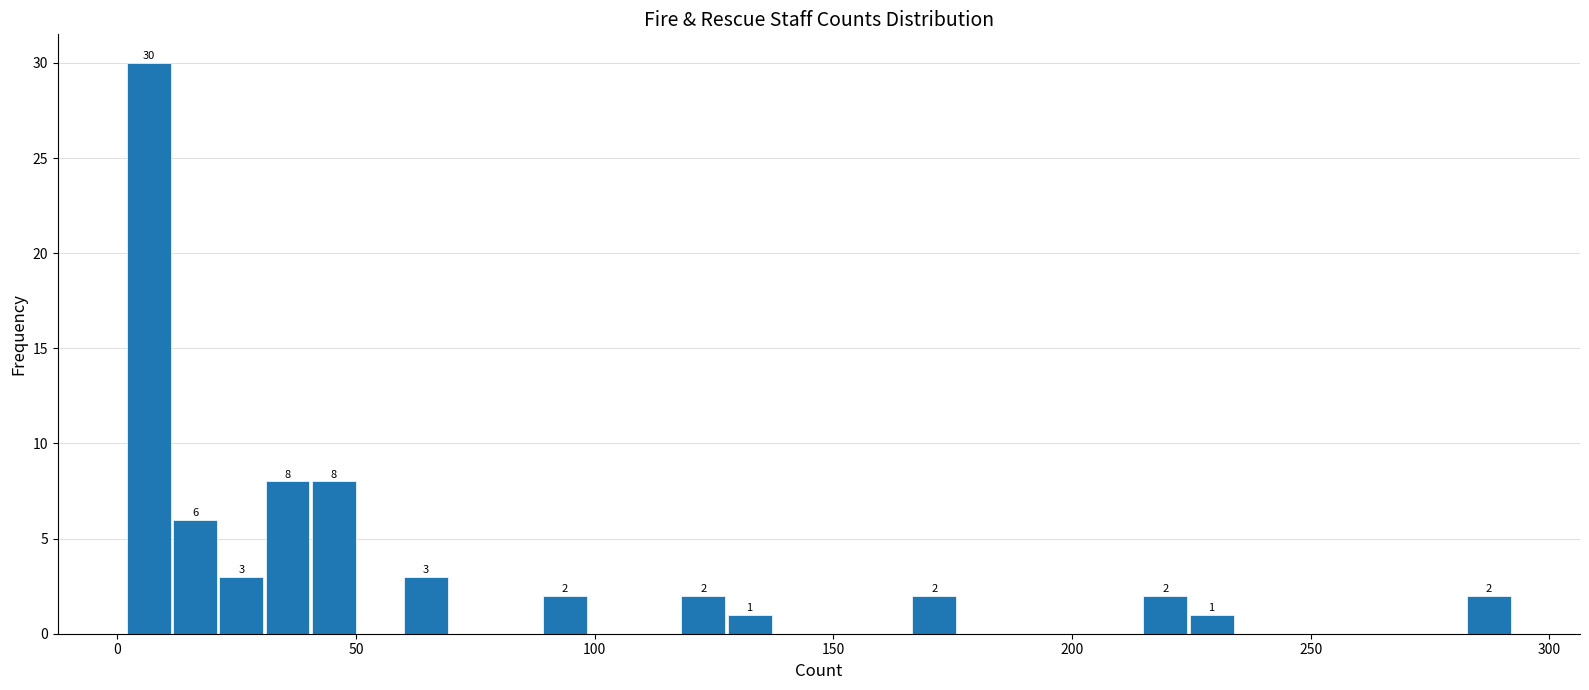

Read against the x-axis, roughly where is the centre of the tallest bar?

5